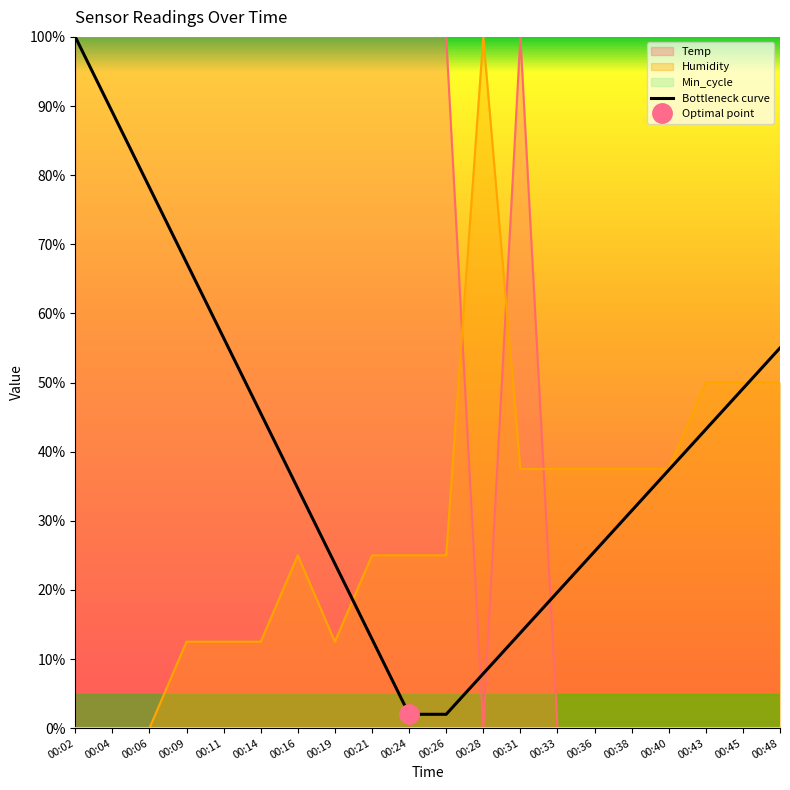

True or false: the data shows 67.3 at 00:09.

True